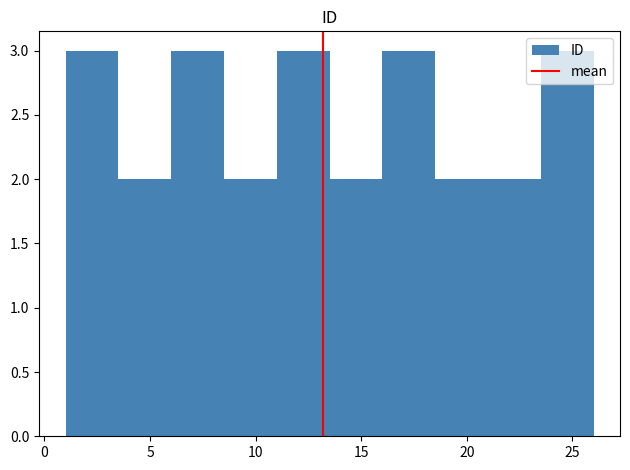

Reading left to right, list every bar in this chart as the range it spans on the x-axis followed by its height. The values are not printed on the chart, so give them approximately, as read against the axis.

1.0 to 3.5: 3
3.5 to 6.0: 2
6.0 to 8.5: 3
8.5 to 11.0: 2
11.0 to 13.5: 3
13.5 to 16.0: 2
16.0 to 18.5: 3
18.5 to 21.0: 2
21.0 to 23.5: 2
23.5 to 26.0: 3